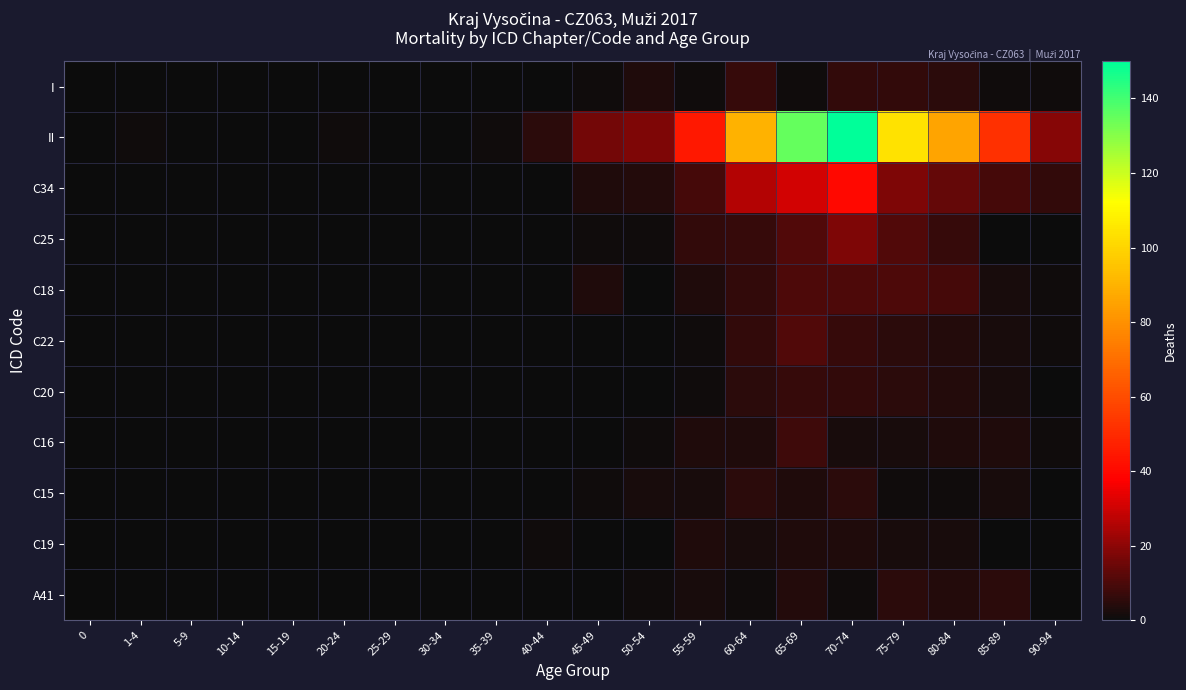

Which series has the widest spread of values?

II